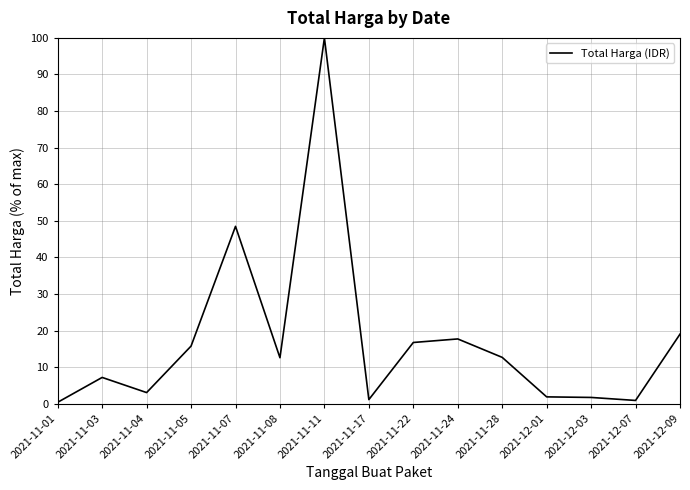

Approximately how many times larger is the value at 2021-11-03 compared to 2021-11-17?

6.2